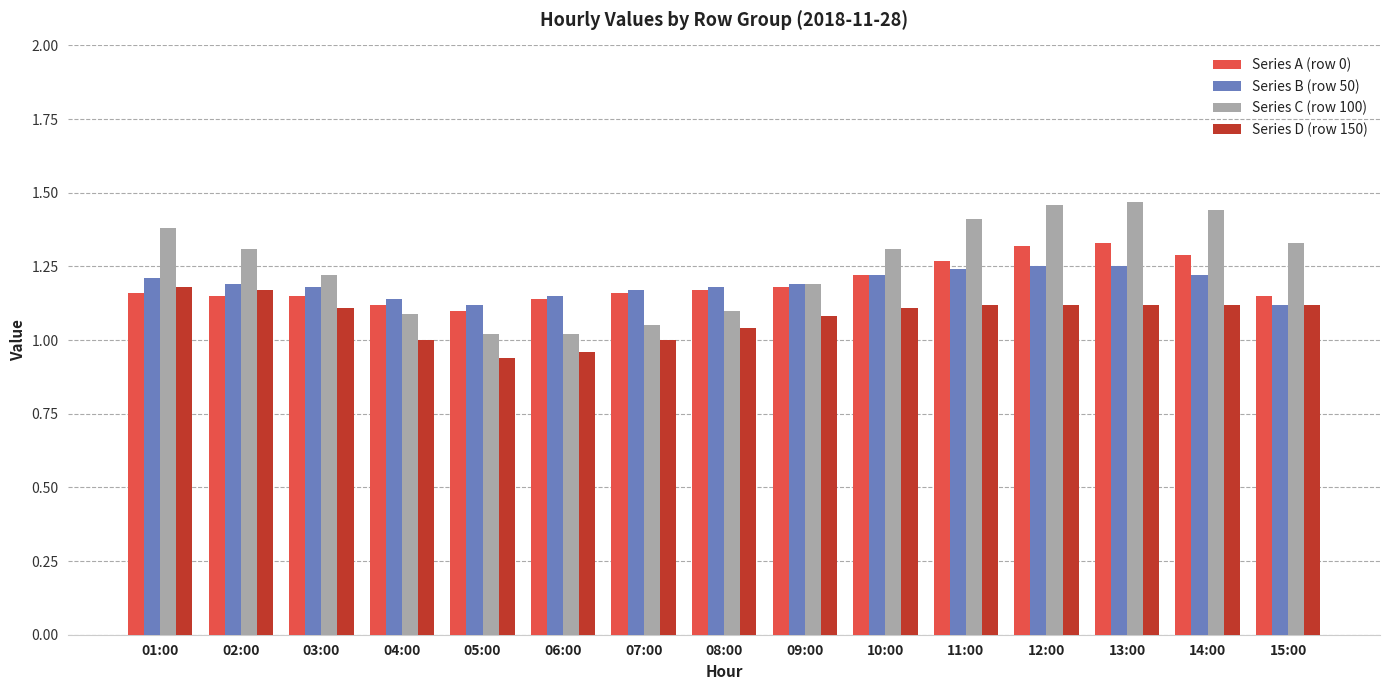

What is the sum of all Series C (row 100) values?

18.8